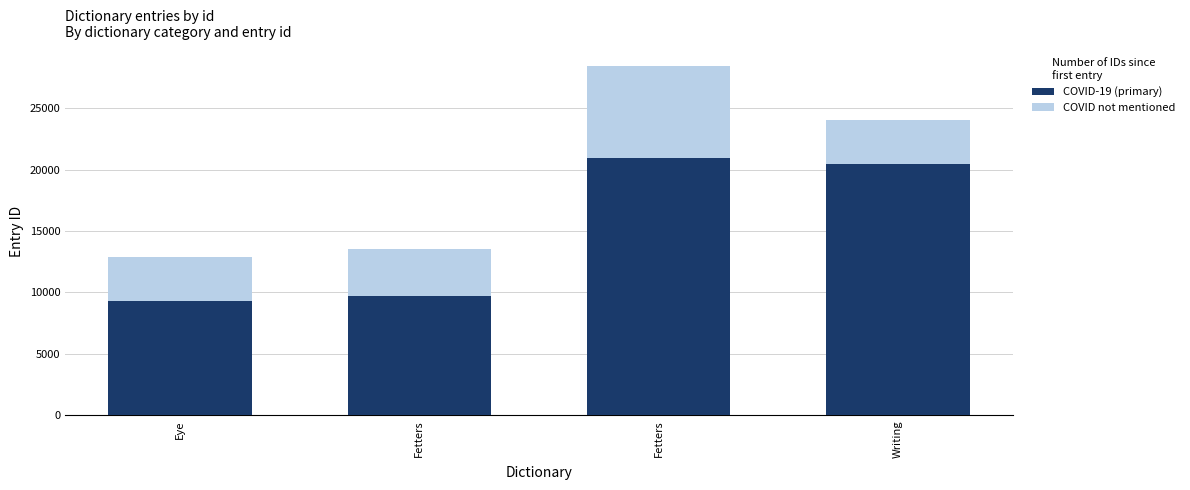

What are all the series names shown in the legend?

COVID-19 (primary), COVID not mentioned